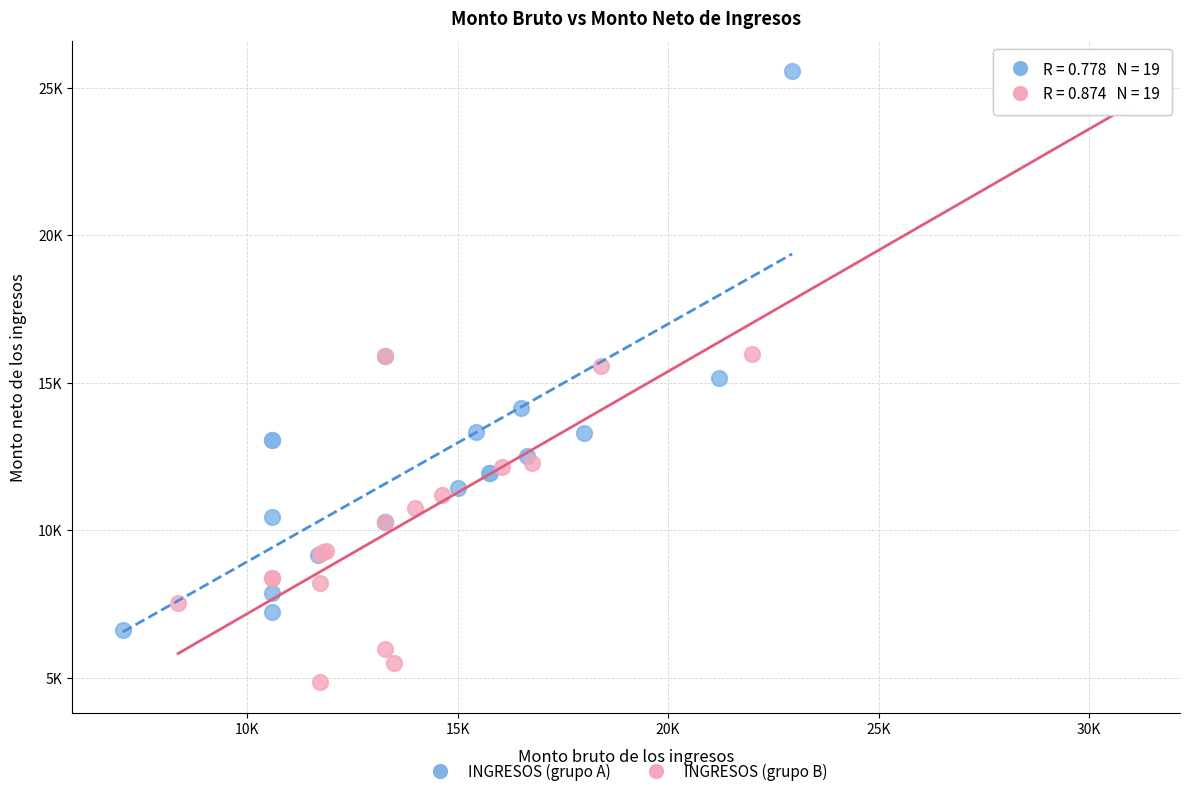

What are all the series names shown in the legend?

INGRESOS (grupo A), INGRESOS (grupo B)